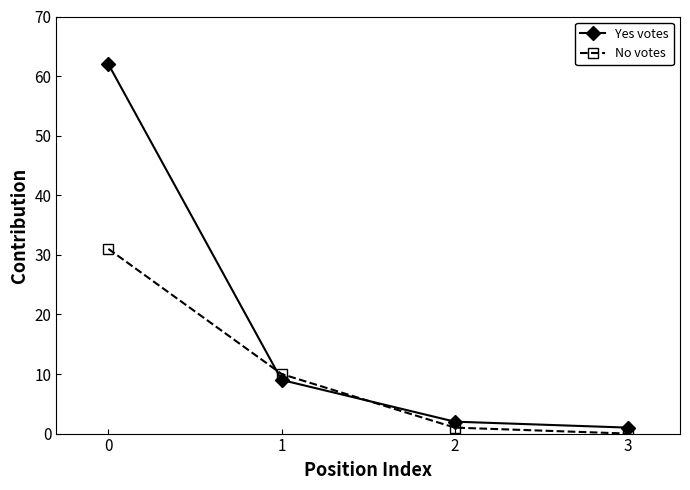

The value of Yes votes at 0 is 62. True or false?

True